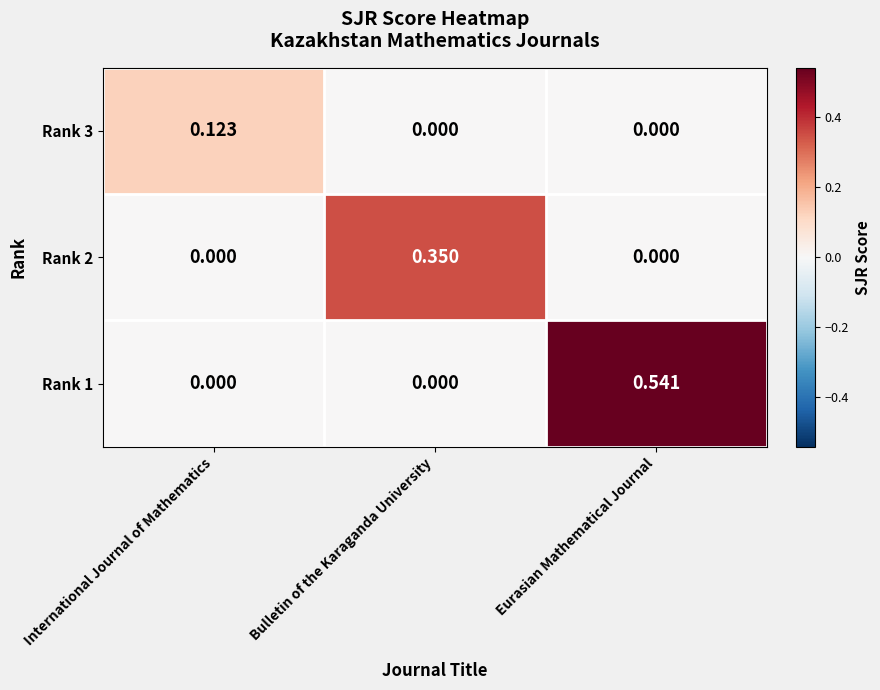

Is the value of Rank 1 at International Journal of Mathematics greater than the value of Rank 3 at International Journal of Mathematics?

No